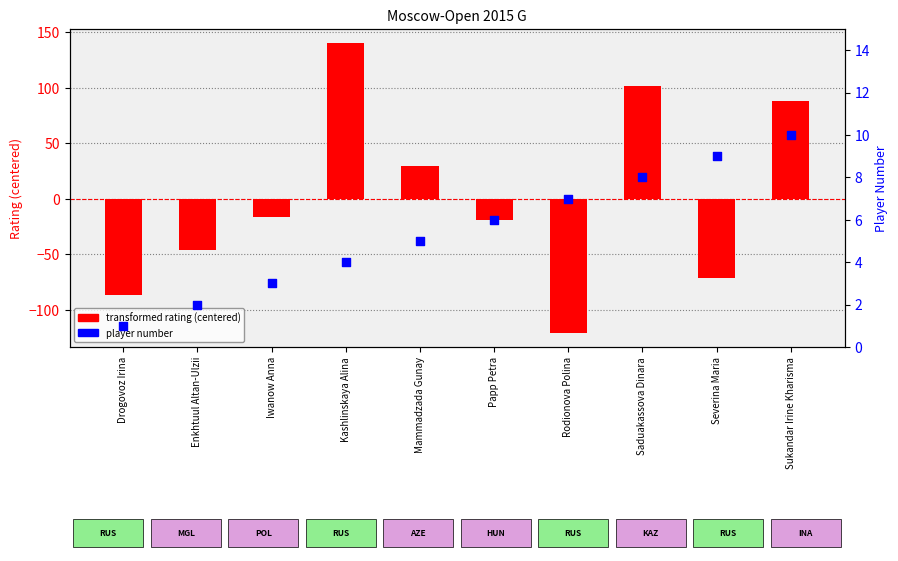

What are all the series names shown in the legend?

transformed rating (centered), player number